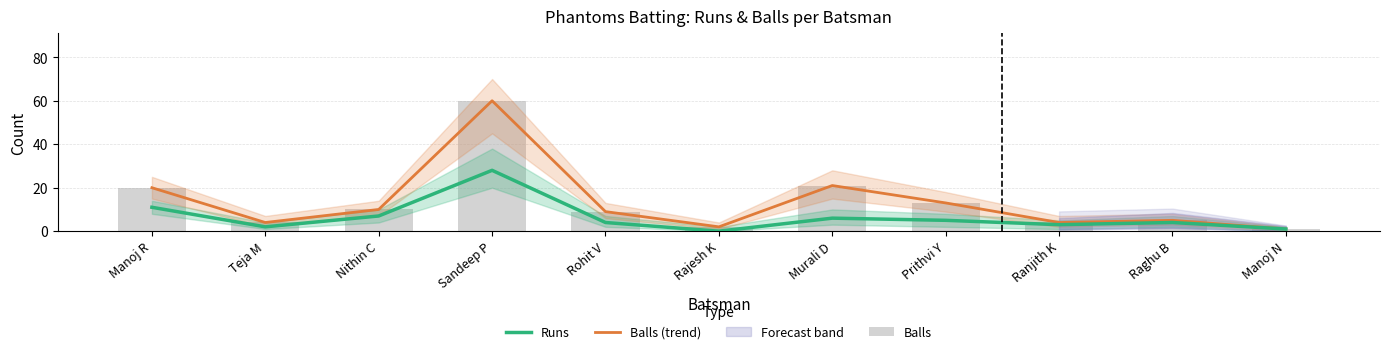

What is the label of the 9th bar from the left?

Ranjith K